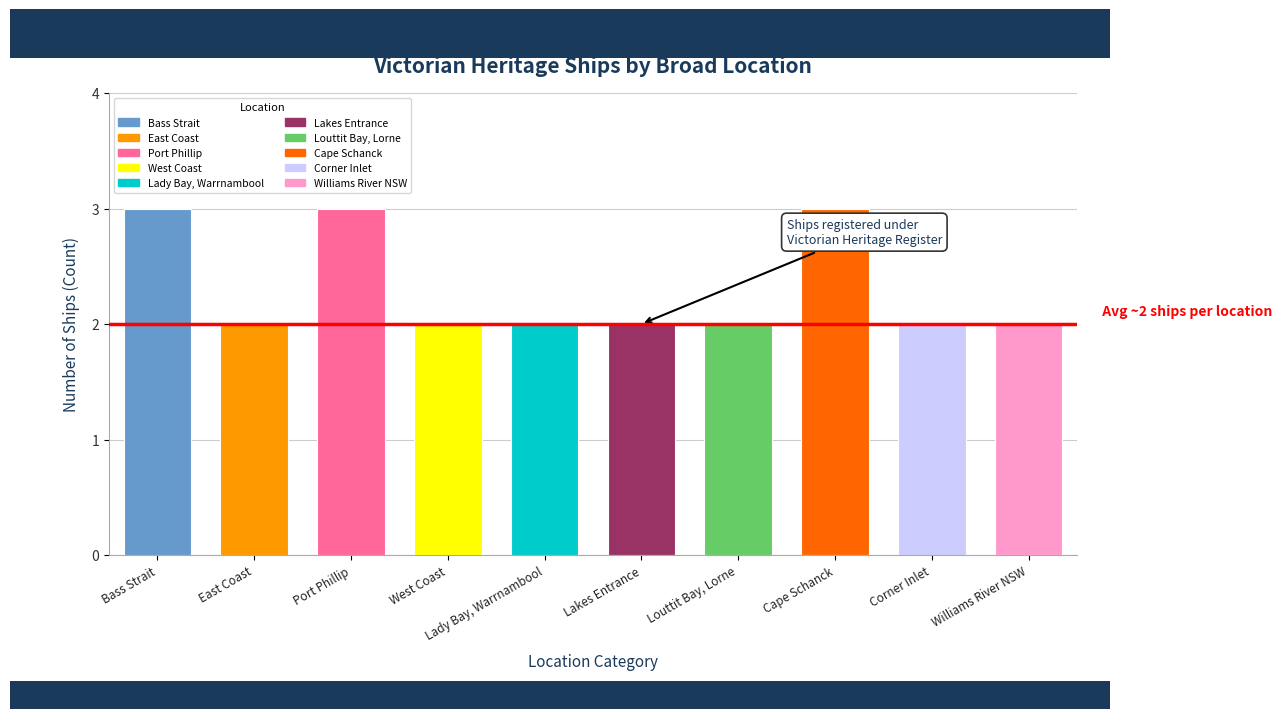

Which category has the lowest value across all series?

East Coast